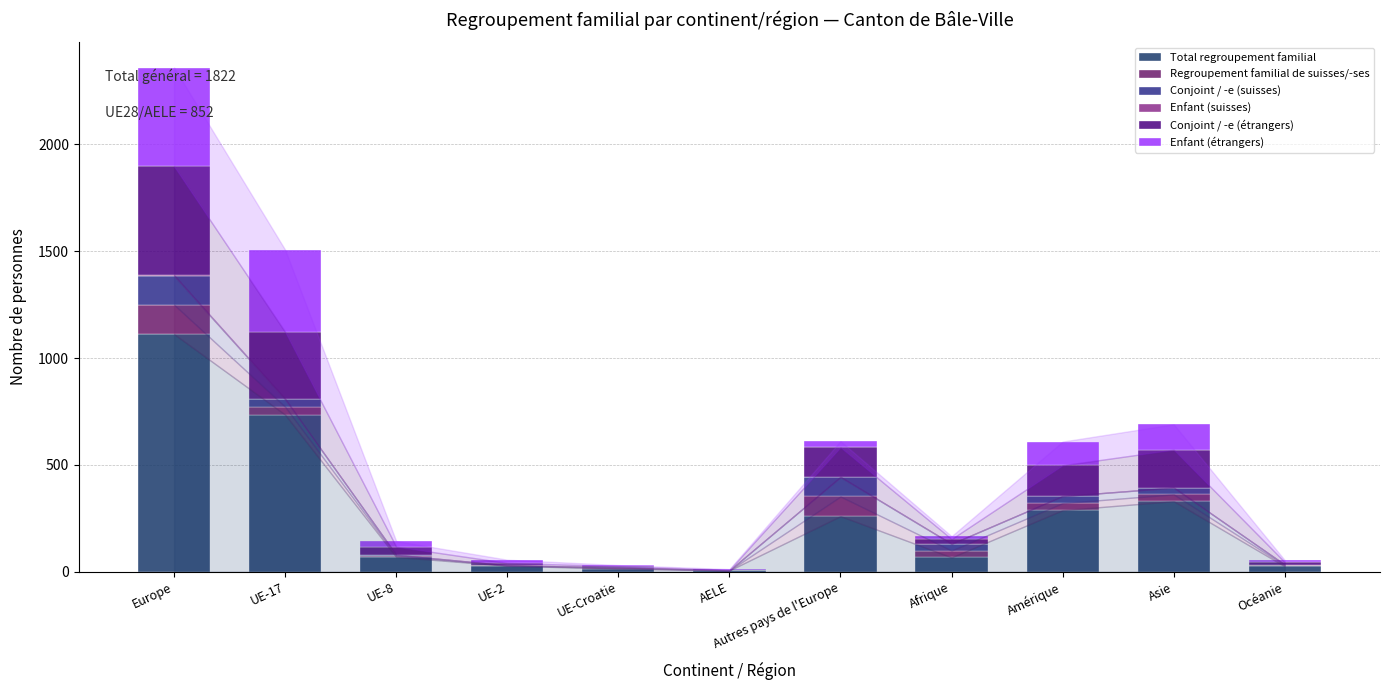

At which category is the sum across all series the highest?

Europe